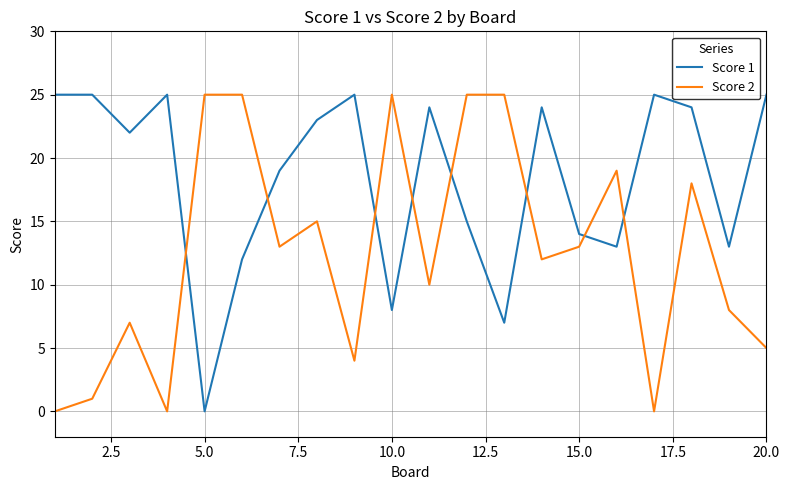

What are all the series names shown in the legend?

Score 1, Score 2